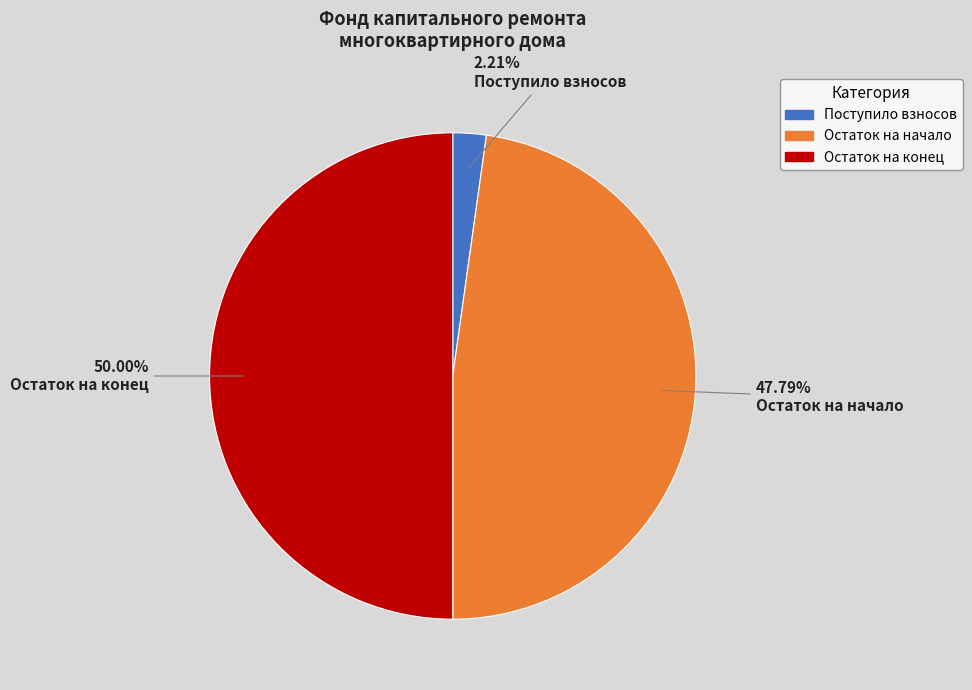

Which category has the biggest portion of the pie?

Остаток на конец